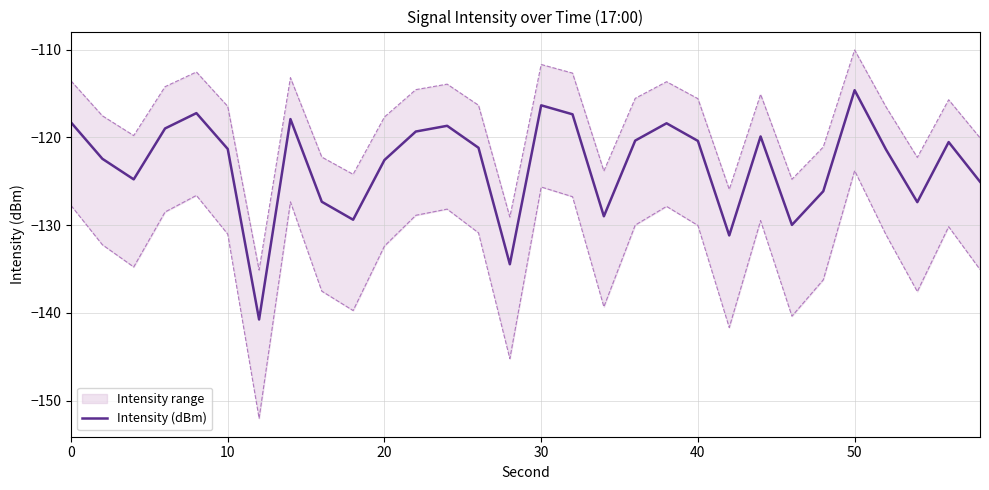

At which label does Intensity (dBm) reach its peak?

50